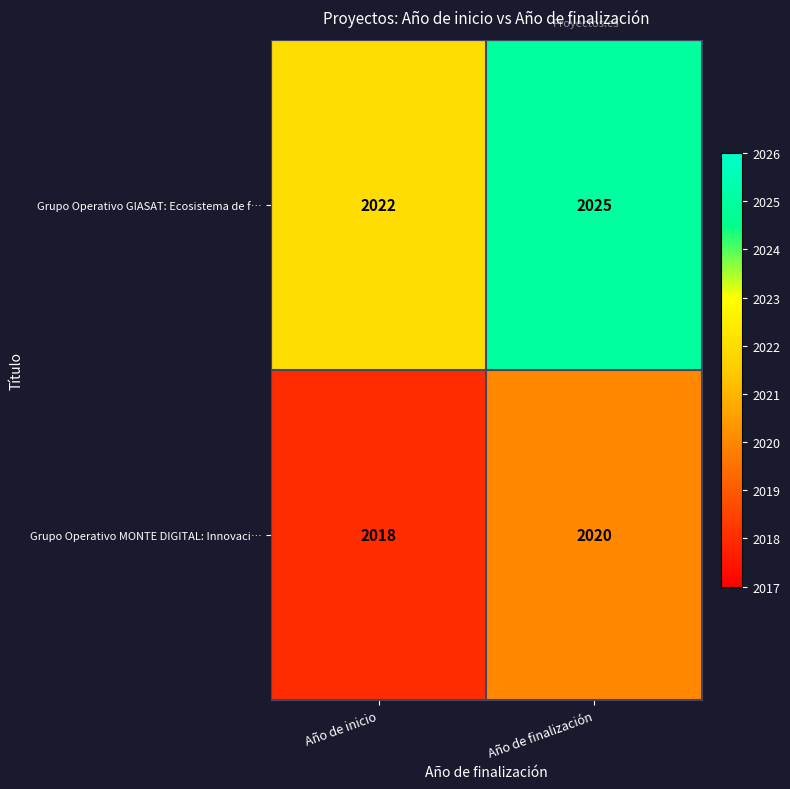

What is the difference between the Grupo Operativo GIASAT: Ecosistema de f… values at Año de inicio and Año de finalización?

3